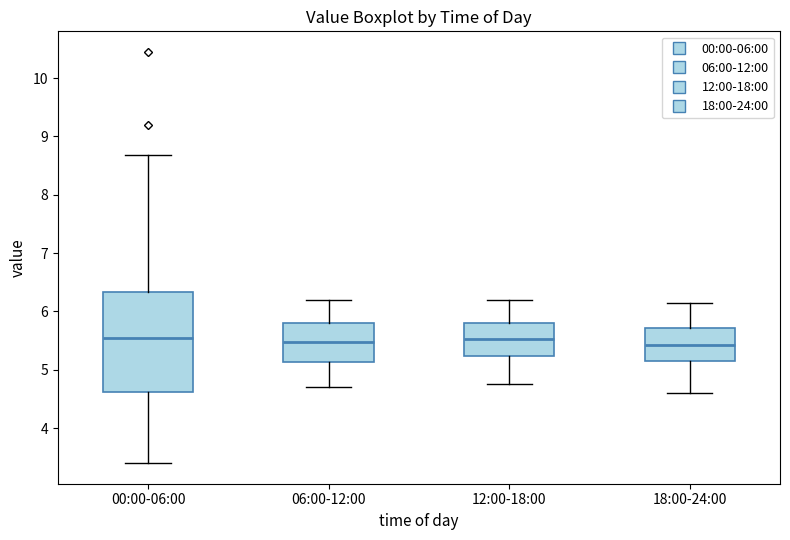

Reading left to right, transcribe this box plot: for each box, give where its median line is, the range the box spans, and where its two whiskers end, as read against the y-axis. The values are not printed on the chart, so give them approximately, as read against the axis.

00:00-06:00: median 5.6, box 4.6 to 6.3, whiskers 3.4 to 8.7
06:00-12:00: median 5.5, box 5.1 to 5.8, whiskers 4.7 to 6.2
12:00-18:00: median 5.5, box 5.2 to 5.8, whiskers 4.8 to 6.2
18:00-24:00: median 5.4, box 5.2 to 5.7, whiskers 4.6 to 6.2